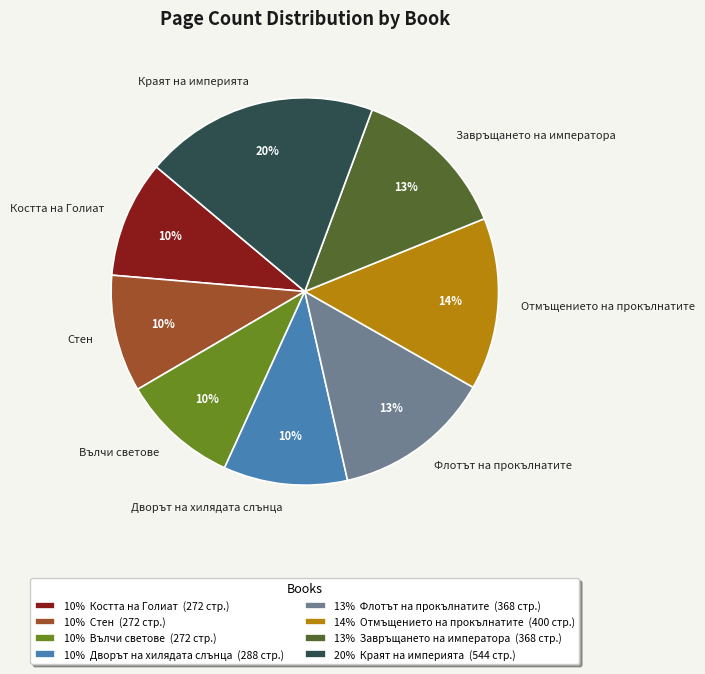

To the nearest percent, what portion does Завръщането на императора represent?

13%